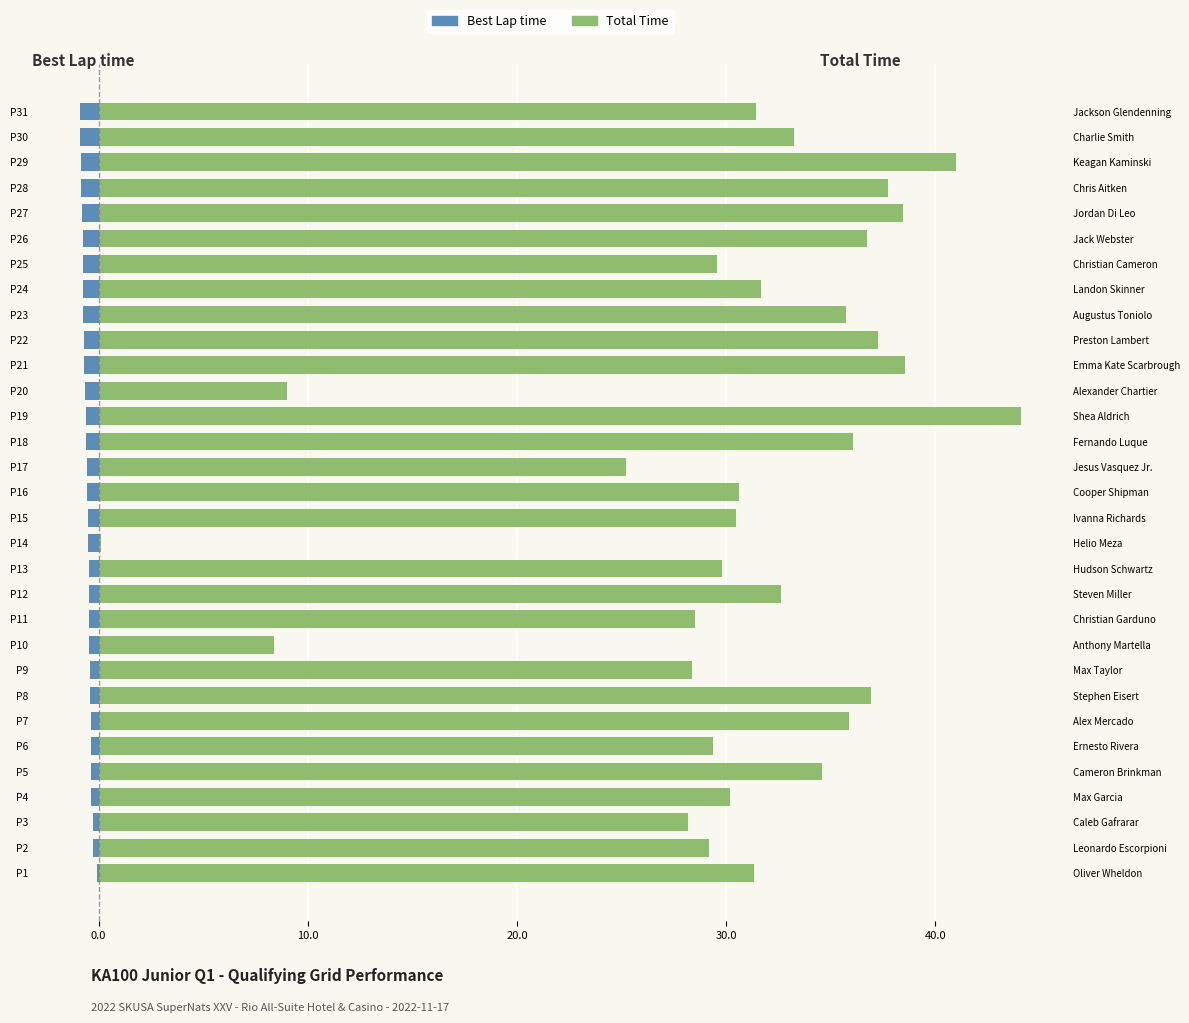

What is the sum of the Best Lap time values at P4 and P17?

-0.9